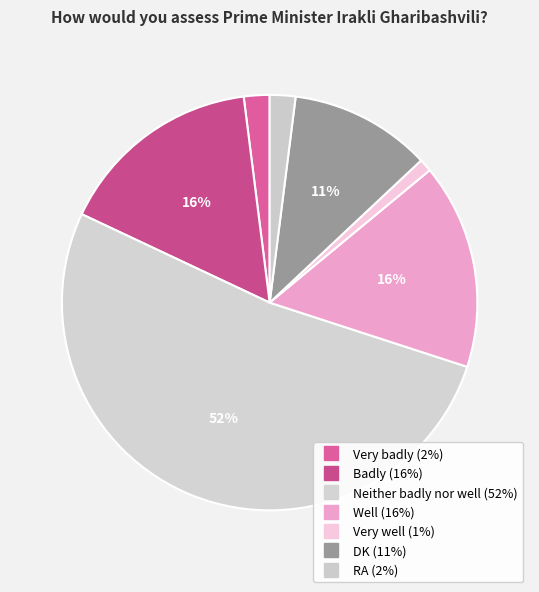

Count the number of slices in the pie.

7